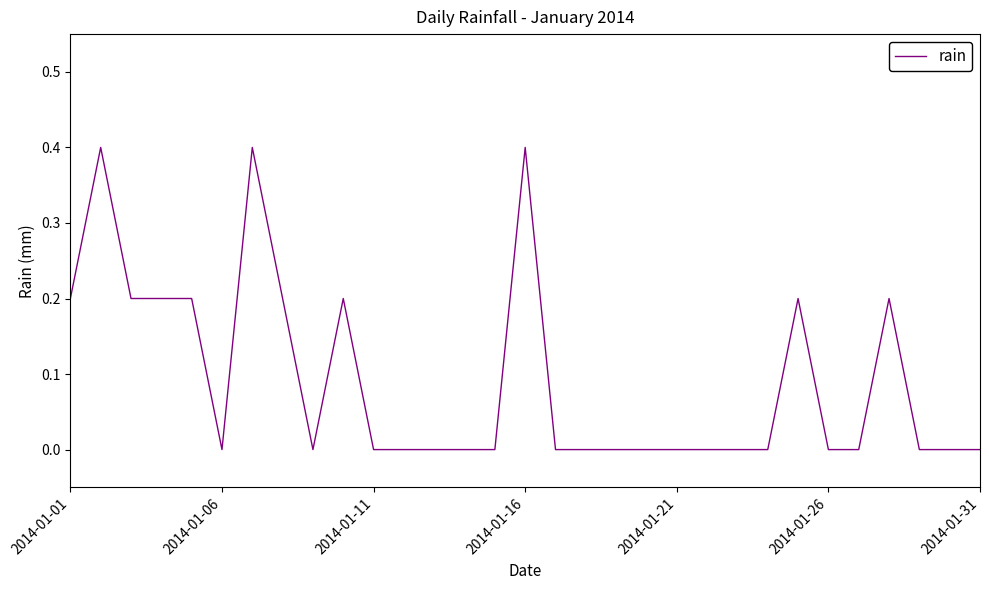

Reading left to right, what are all the values shown in this chart?

0.2	0.4	0.2	0.2	0.2	0.0	0.4	0.2	0.0	0.2	0.0	0.0	0.0	0.0	0.0	0.4	0.0	0.0	0.0	0.0	0.0	0.0	0.0	0.0	0.2	0.0	0.0	0.2	0.0	0.0	0.0